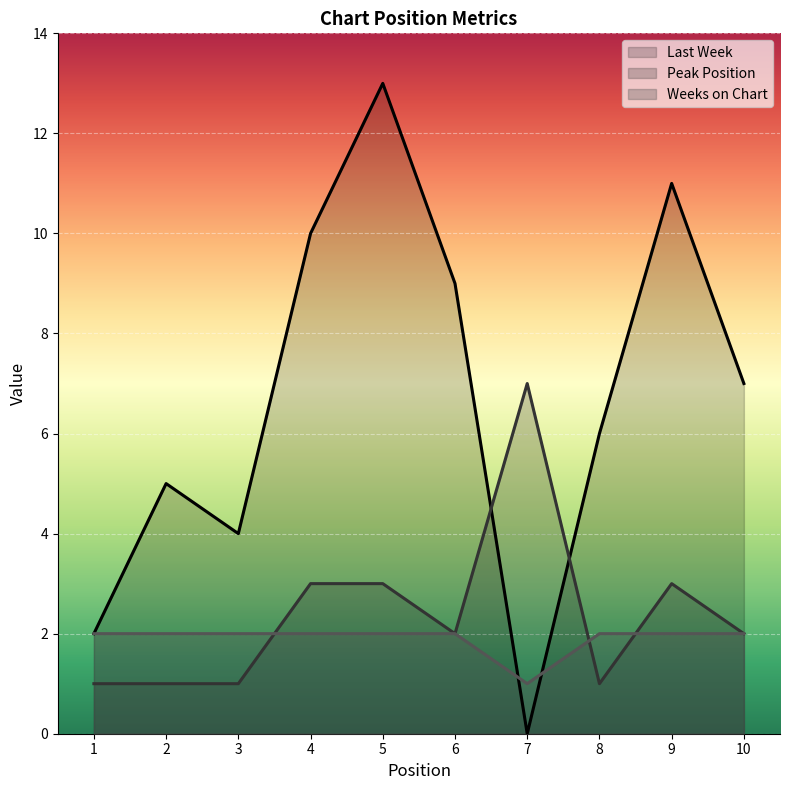

What is the greatest value displayed?

13